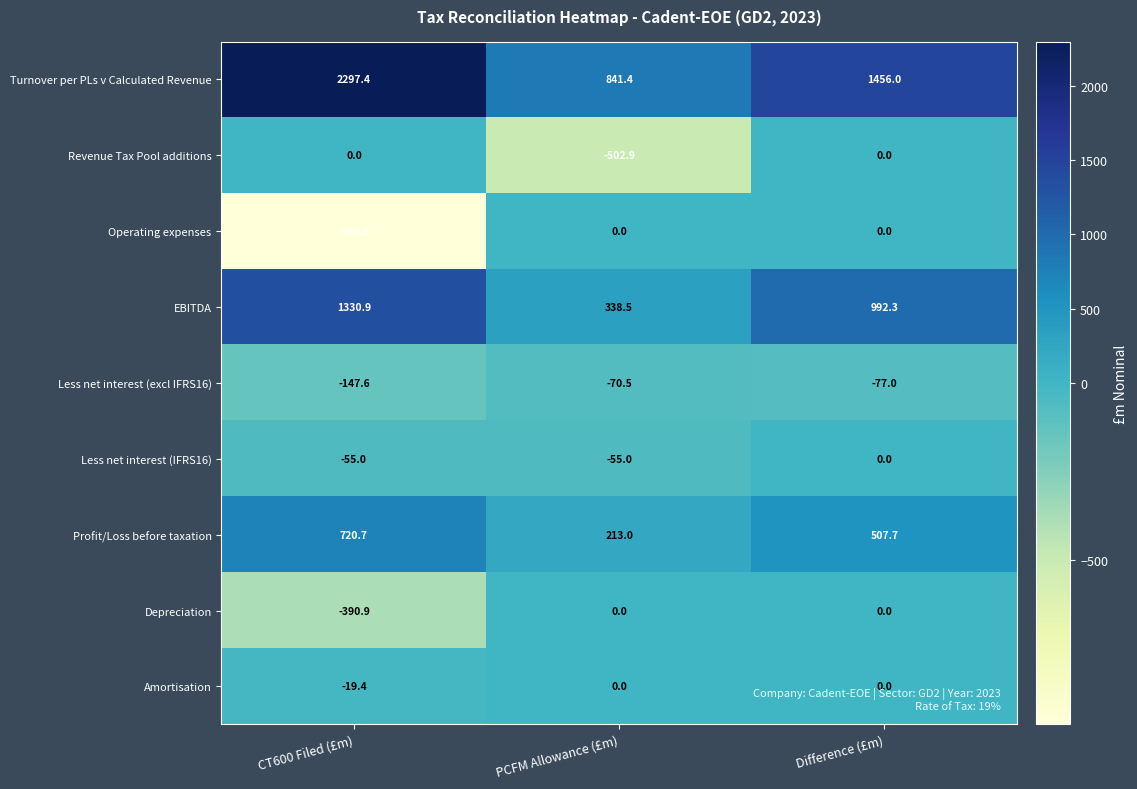

At which category does the chart reach its minimum across all series?

CT600 Filed (£m)